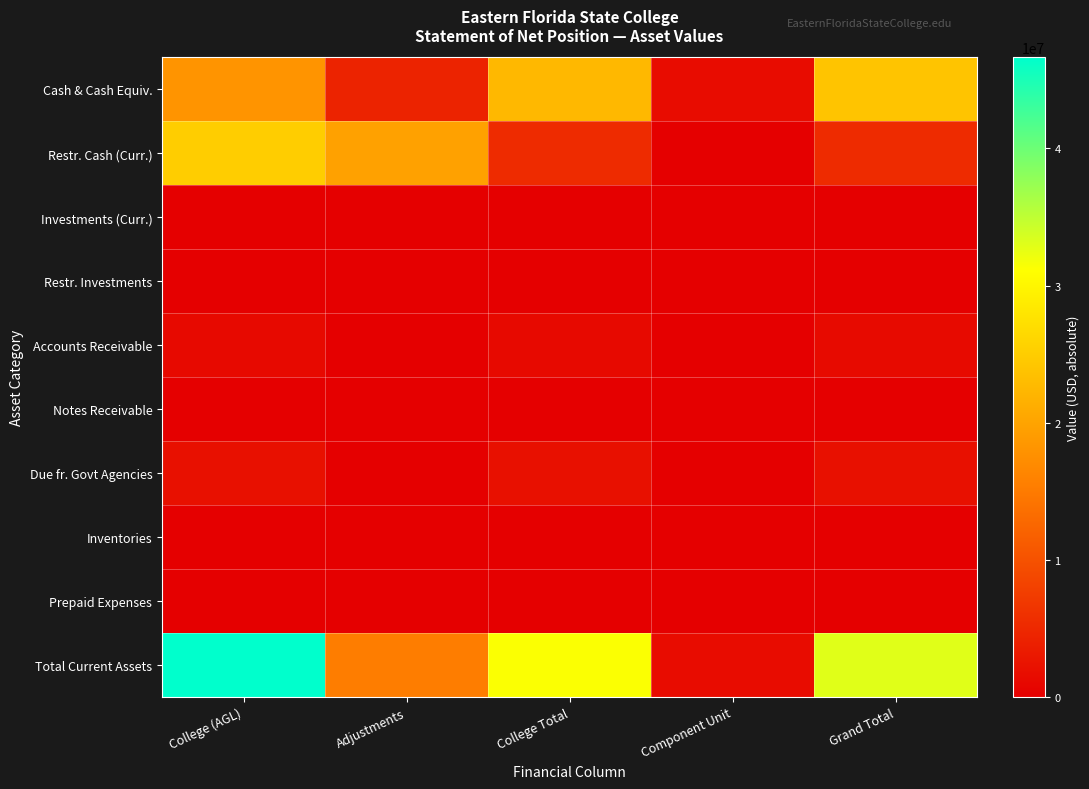

Reading left to right, extract all data points from this chart.

Cash & Cash Equiv.: College (AGL)=18086365	Adjustments=4373547	College Total=22459912	Component Unit=1574293	Grand Total=24034205
Restr. Cash (Curr.): College (AGL)=25044398	Adjustments=19757229	College Total=5287169	Component Unit=0	Grand Total=5287169
Investments (Curr.): College (AGL)=10698	Adjustments=0	College Total=10698	Component Unit=0	Grand Total=10698
Restr. Investments: College (AGL)=0	Adjustments=0	College Total=0	Component Unit=0	Grand Total=0
Accounts Receivable: College (AGL)=1261877	Adjustments=0	College Total=1261877	Component Unit=23692	Grand Total=1285569
Notes Receivable: College (AGL)=0	Adjustments=0	College Total=0	Component Unit=0	Grand Total=0
Due fr. Govt Agencies: College (AGL)=2007437	Adjustments=0	College Total=2007437	Component Unit=0	Grand Total=2007437
Inventories: College (AGL)=94608	Adjustments=0	College Total=94608	Component Unit=0	Grand Total=94608
Prepaid Expenses: College (AGL)=141098	Adjustments=0	College Total=141098	Component Unit=37846	Grand Total=178944
Total Current Assets: College (AGL)=46647386	Adjustments=15383682	College Total=31263704	Component Unit=1635831	Grand Total=32899535